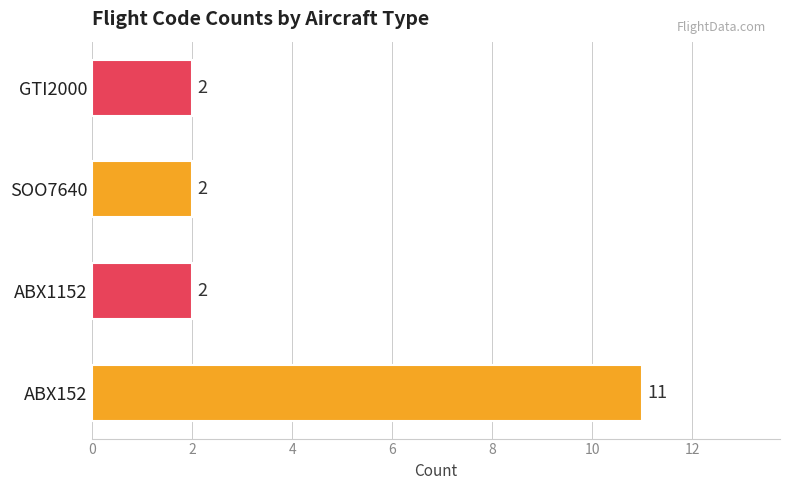

The chart shows a value of 1 at ABX1152. True or false?

False